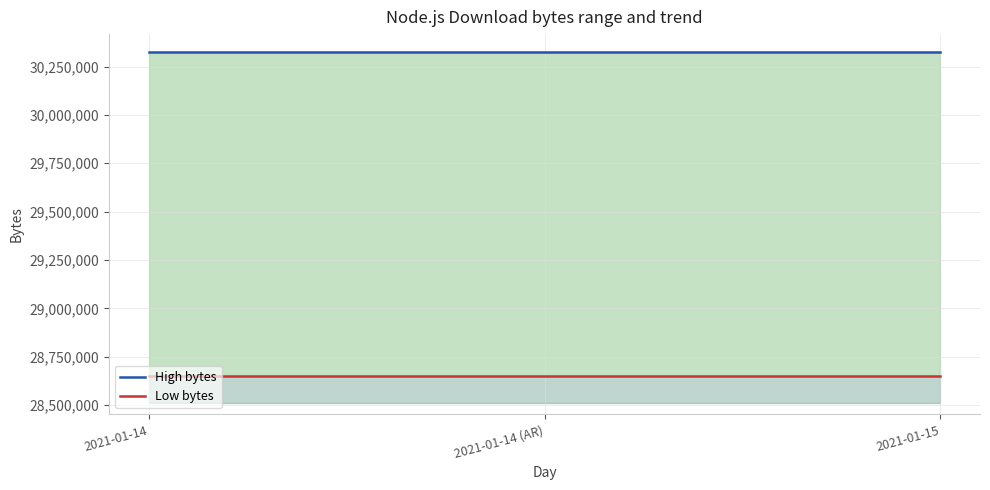

List the labels in order of Low bytes value, smallest first.

2021-01-14, 2021-01-14 (AR), 2021-01-15